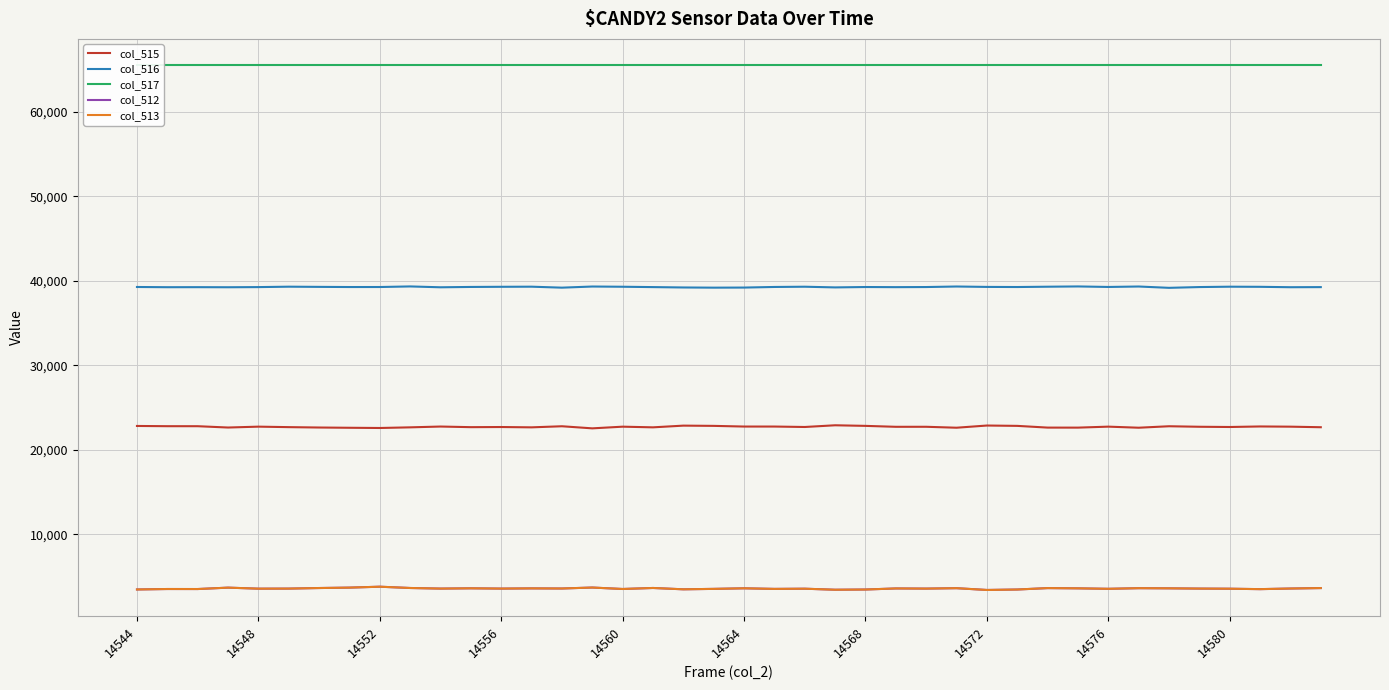

How many distinct data groups are displayed?

5